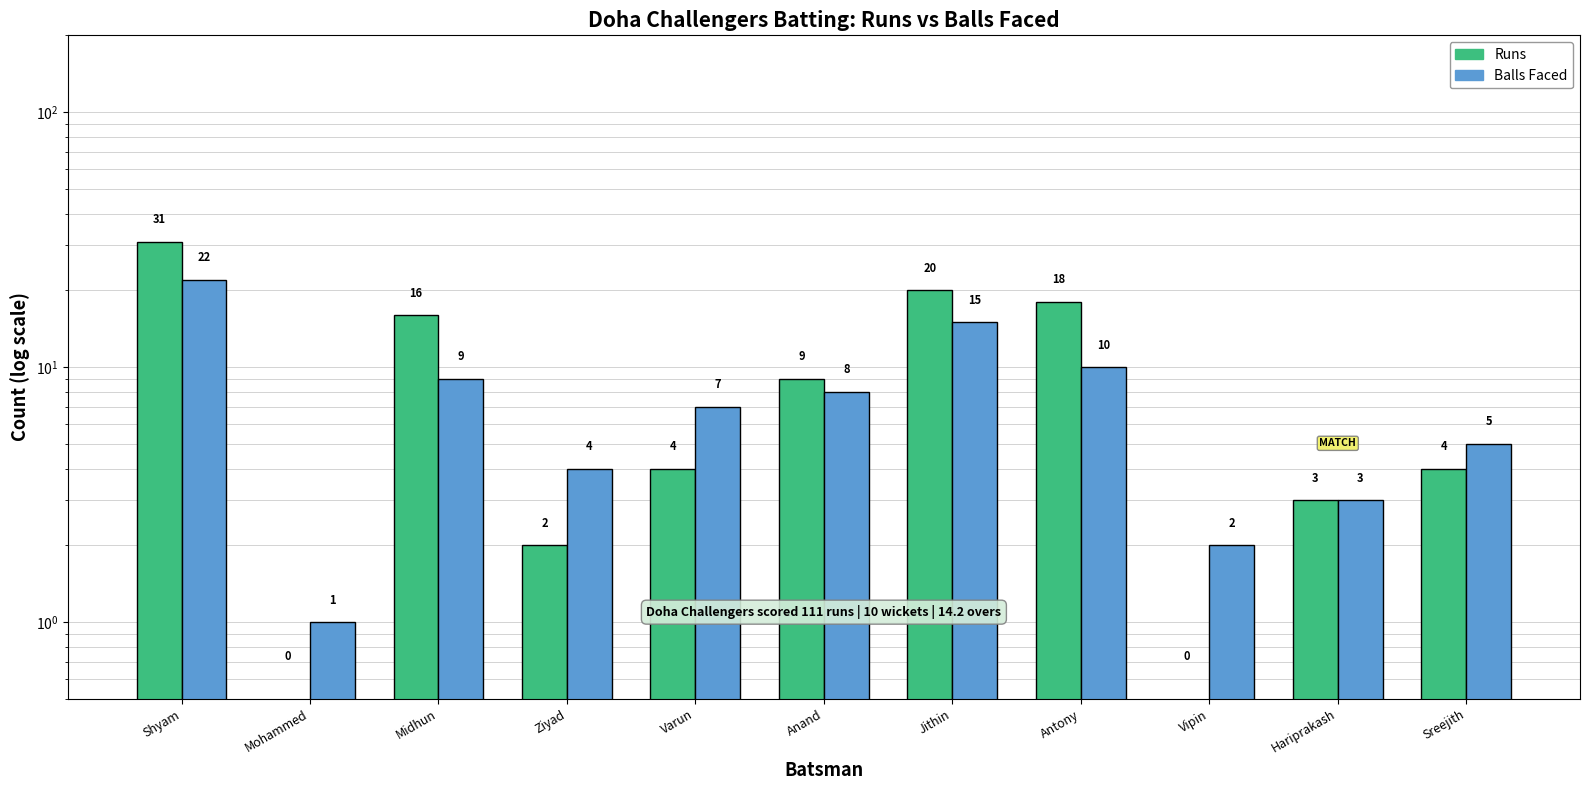

Reading right to left, extract all data points from this chart.

Runs: Sreejith=4	Hariprakash=3	Vipin=0	Antony=18	Jithin=20	Anand=9	Varun=4	Ziyad=2	Midhun=16	Mohammed=0	Shyam=31
Balls Faced: Sreejith=5	Hariprakash=3	Vipin=2	Antony=10	Jithin=15	Anand=8	Varun=7	Ziyad=4	Midhun=9	Mohammed=1	Shyam=22